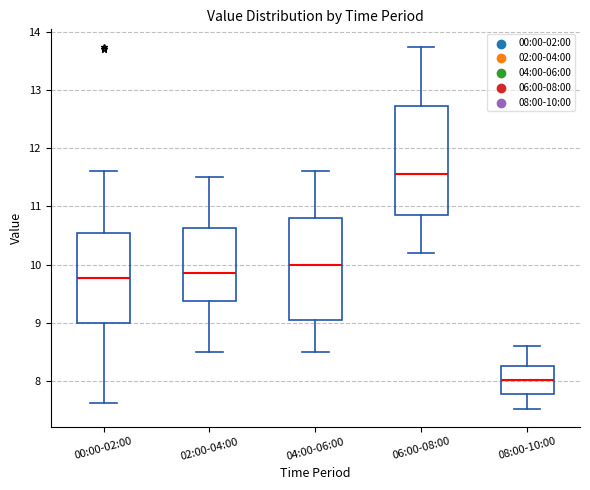

Comparing the boxes themselves (not the whiskers), which one is the tallest?

06:00-08:00